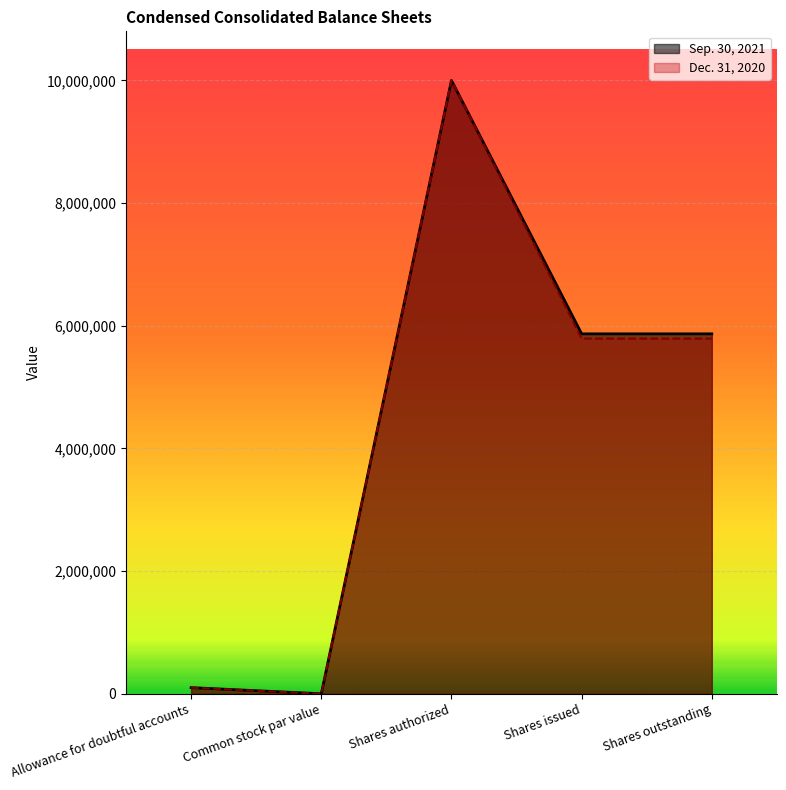

How many positive values does the Dec. 31, 2020 series have?

4